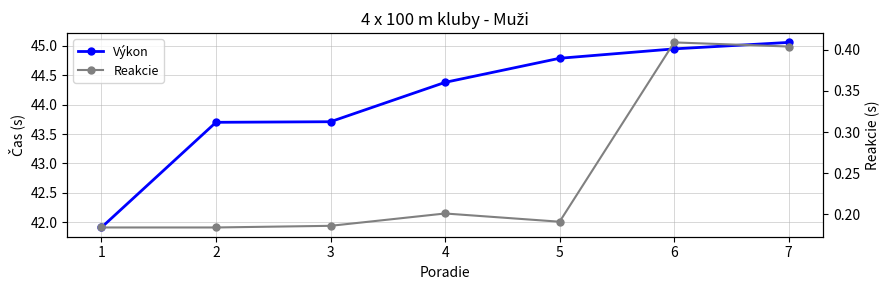

Count the number of categories in the chart.

7